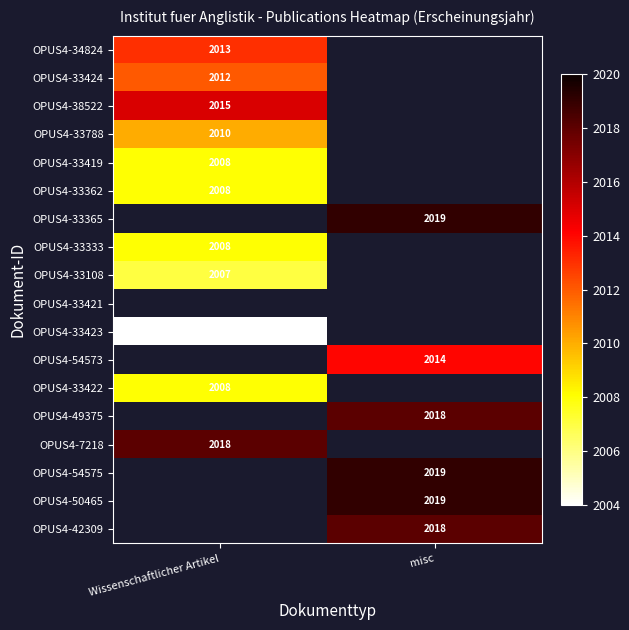

Is it true that OPUS4-34824 equals 3012 at Wissenschaftlicher Artikel?

False